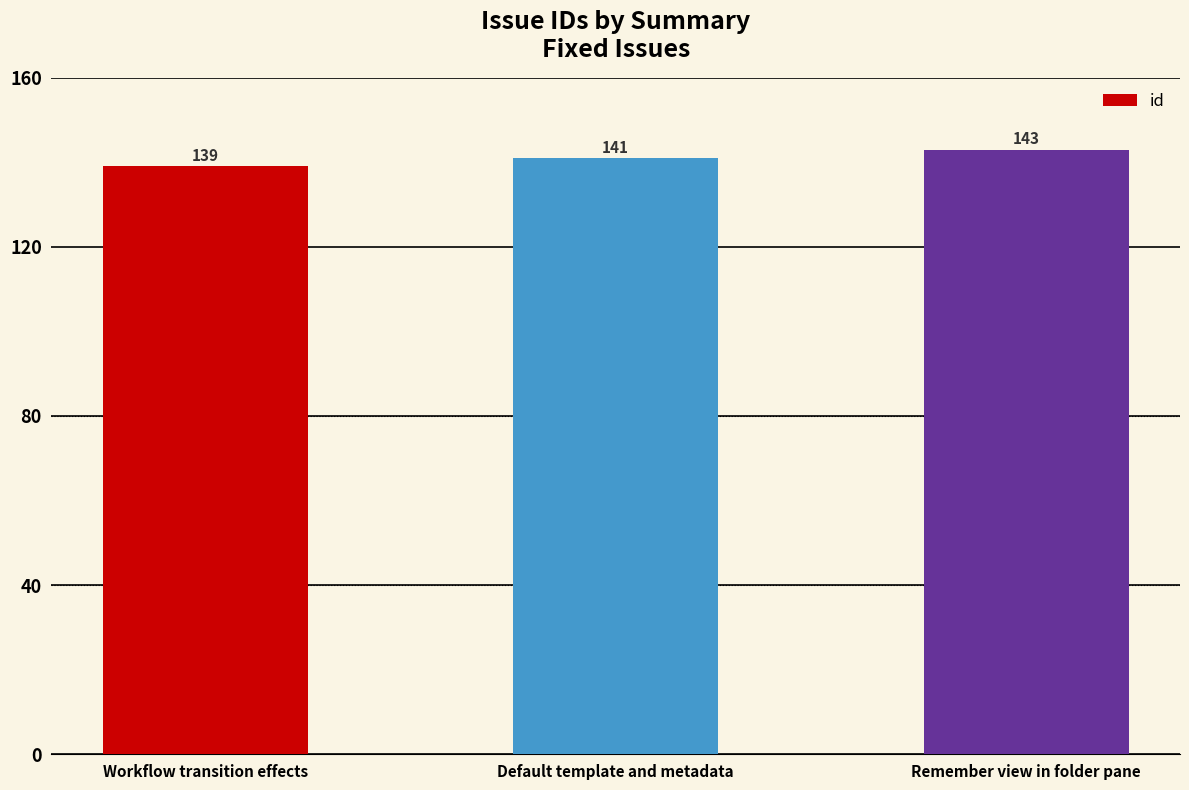

Are the bars horizontal?

No